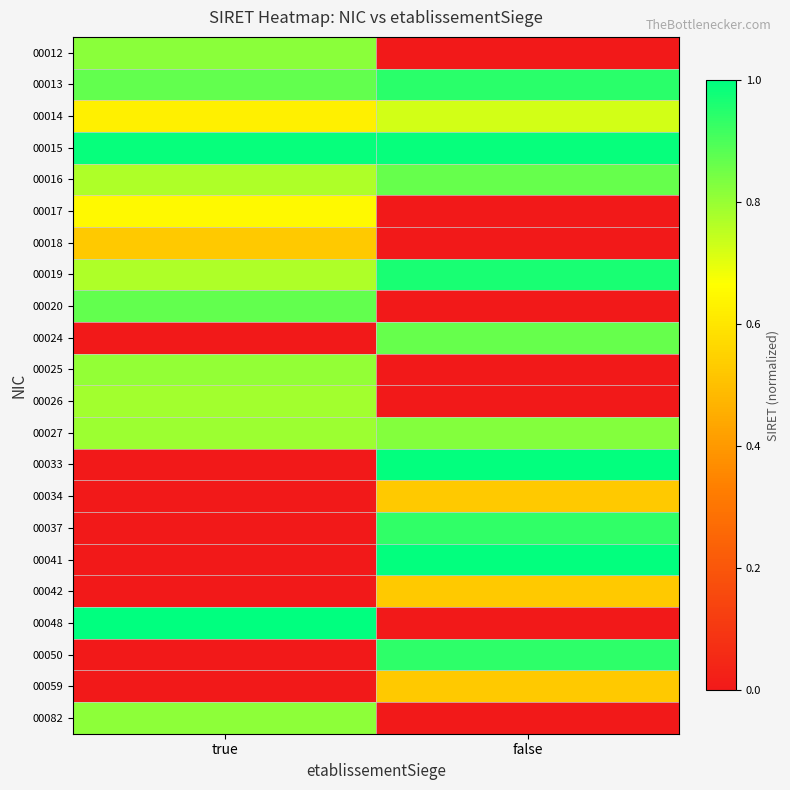

List the series in order of their peak value, highest first.

00048, 00041, 00033, 00015, 00019, 00013, 00050, 00037, 00020, 00024, 00016, 00027, 00012, 00082, 00025, 00026, 00014, 00017, 00059, 00042, 00034, 00018